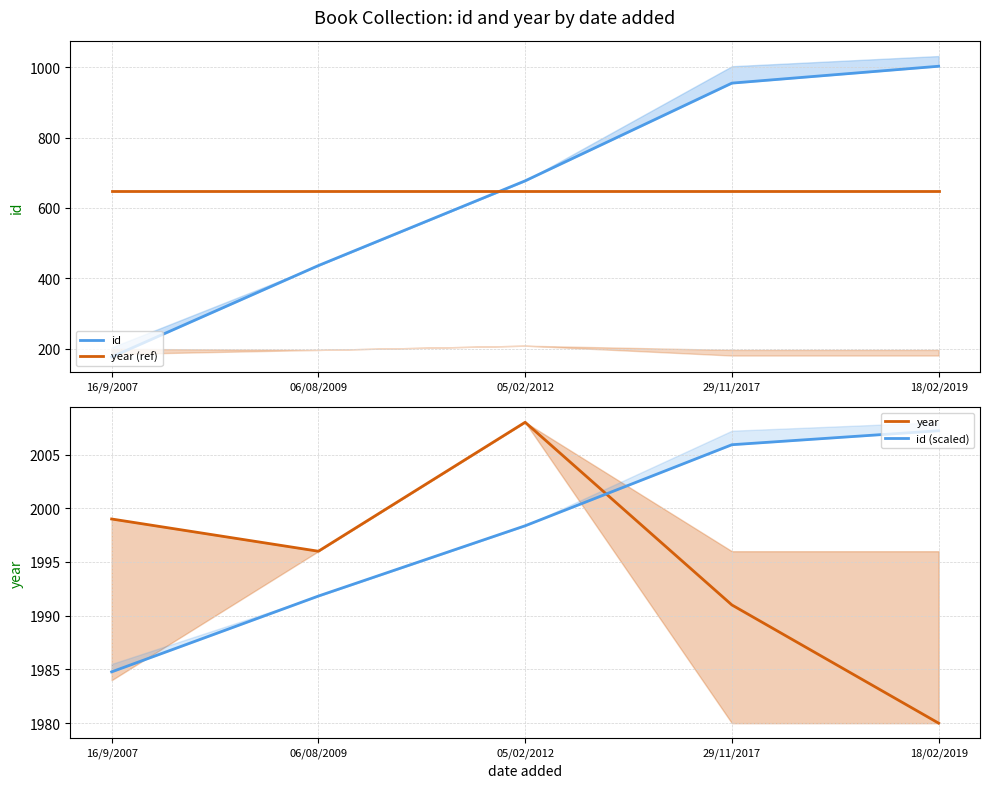

Is this an area chart (filled region under the line)?

No